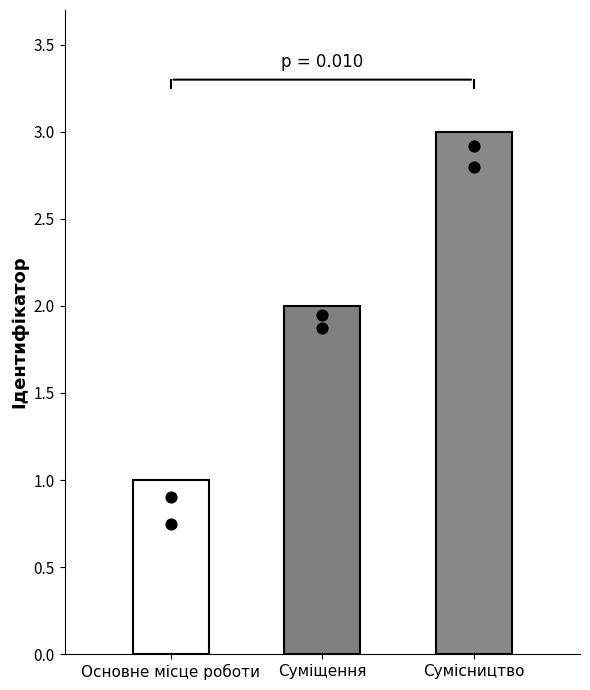

Which has a higher value, Основне місце роботи or Суміщення?

Суміщення